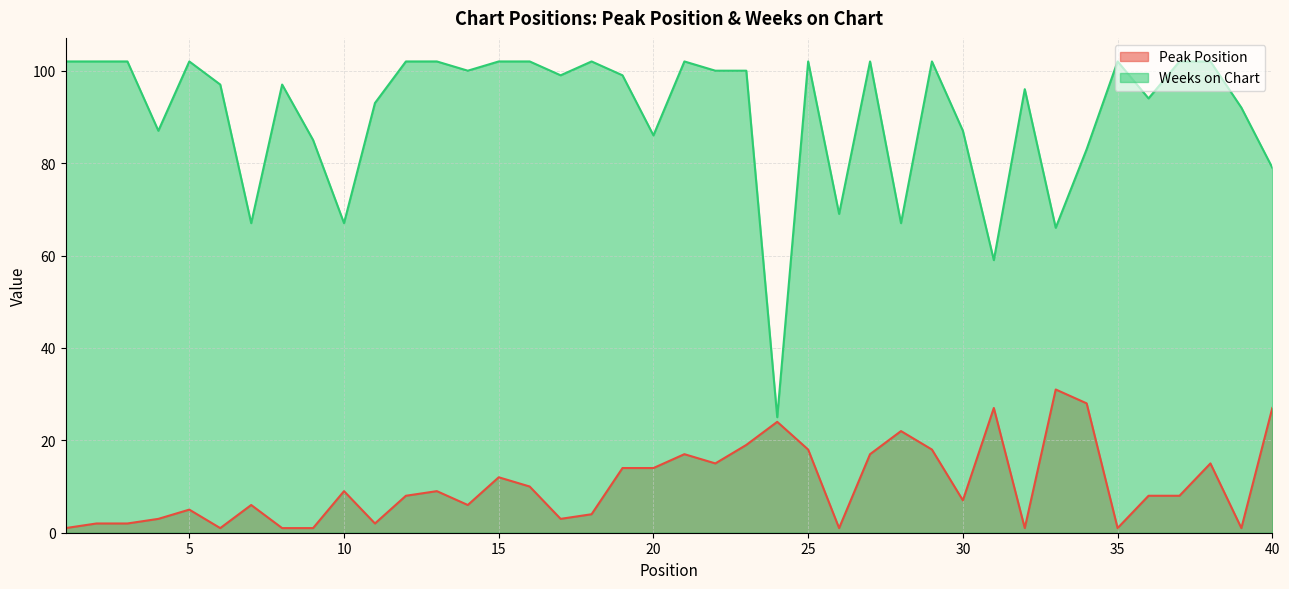

The Peak Position series shows 2 at 2. True or false?

True